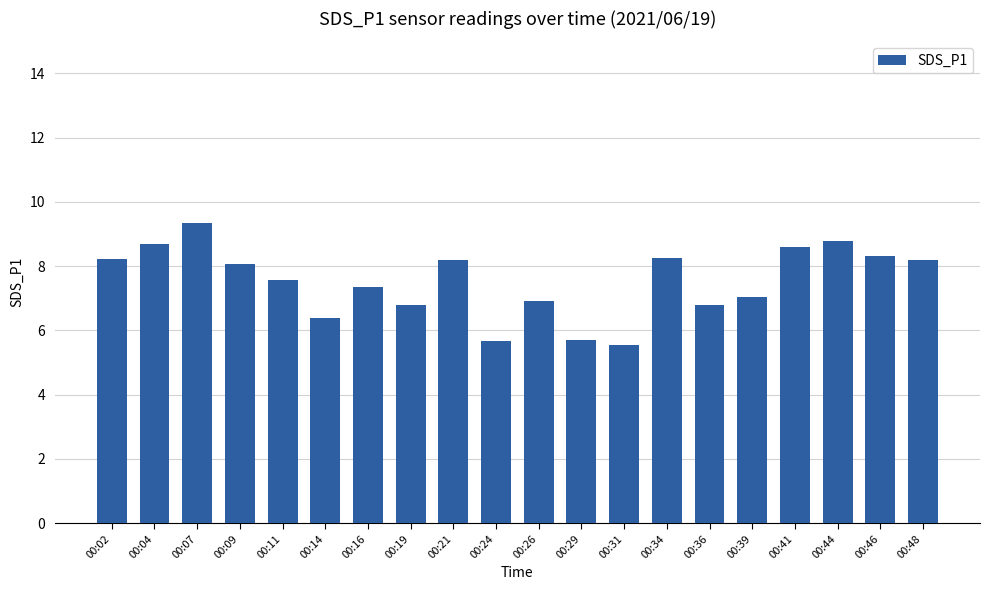

What is the change in value from 00:09 to 00:36?

-1.3